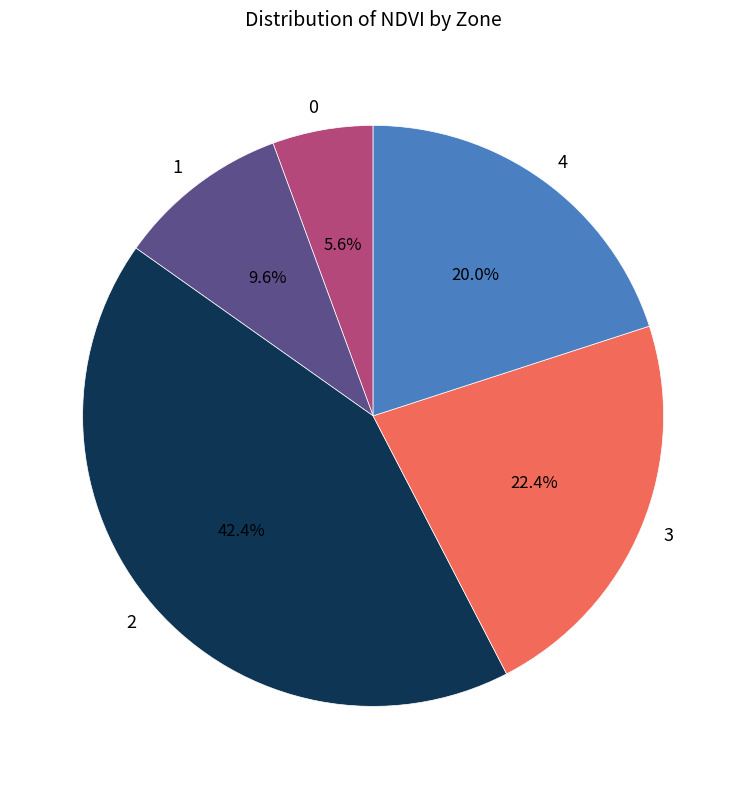

To the nearest percent, what is the average slice percentage?

20%